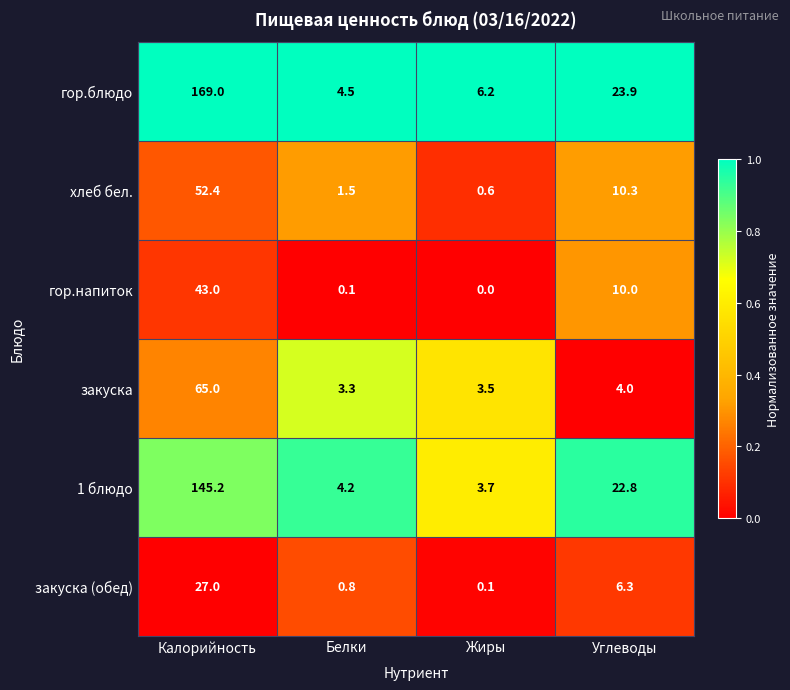

Rank the series at Углеводы from highest to lowest value.

гор.блюдо, 1 блюдо, хлеб бел., гор.напиток, закуска (обед), закуска